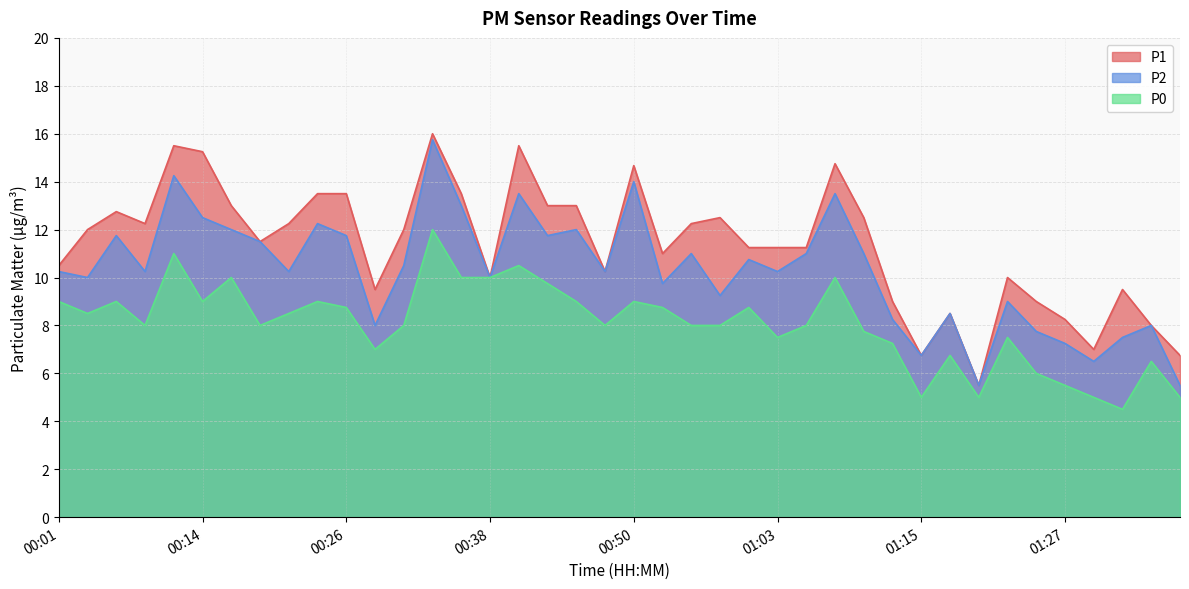

What is the label of the 22nd point from the left?

00:53